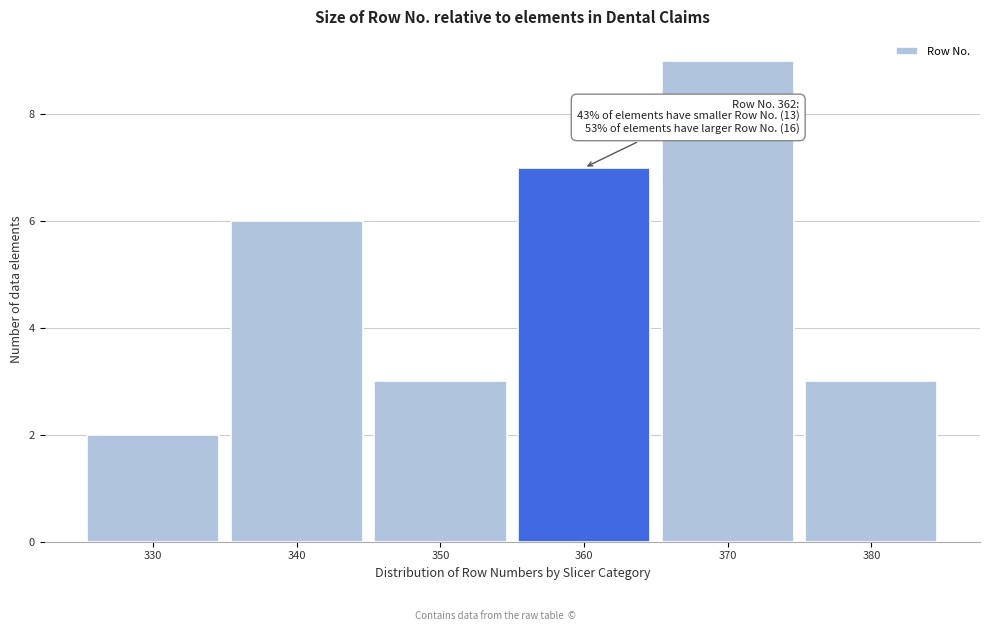

Reading left to right, what are all the values shown in this chart?

330=2	340=6	350=3	360=7	370=9	380=3